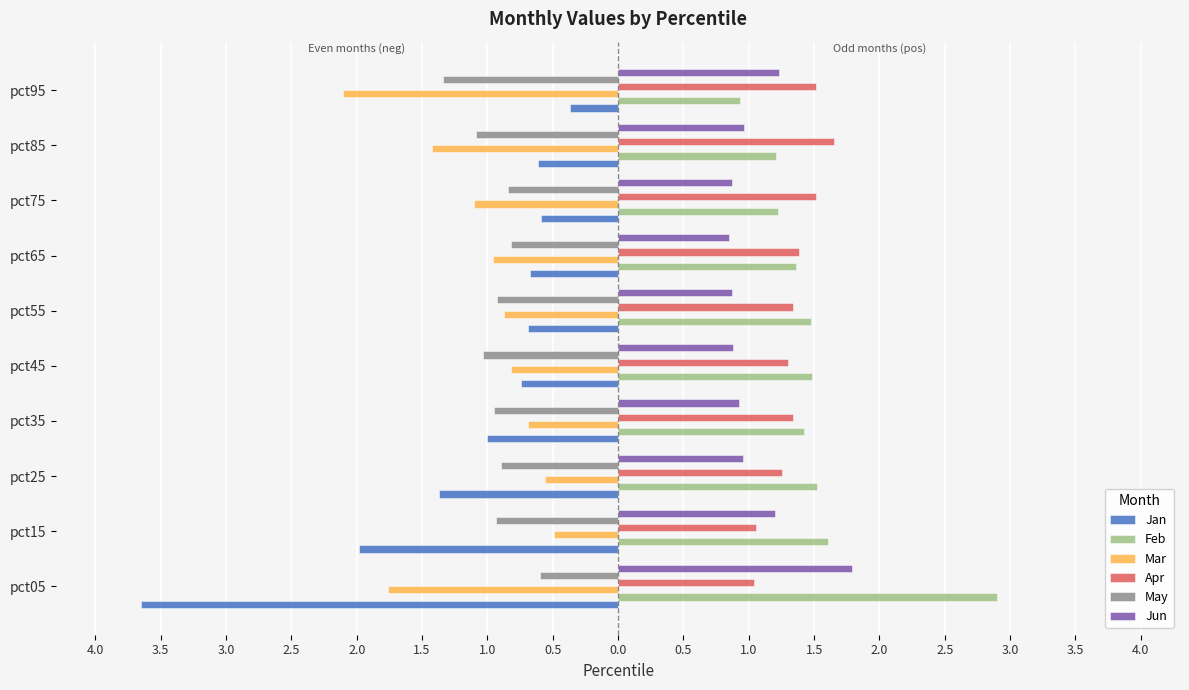

What is the maximum value for Jan?

-0.4